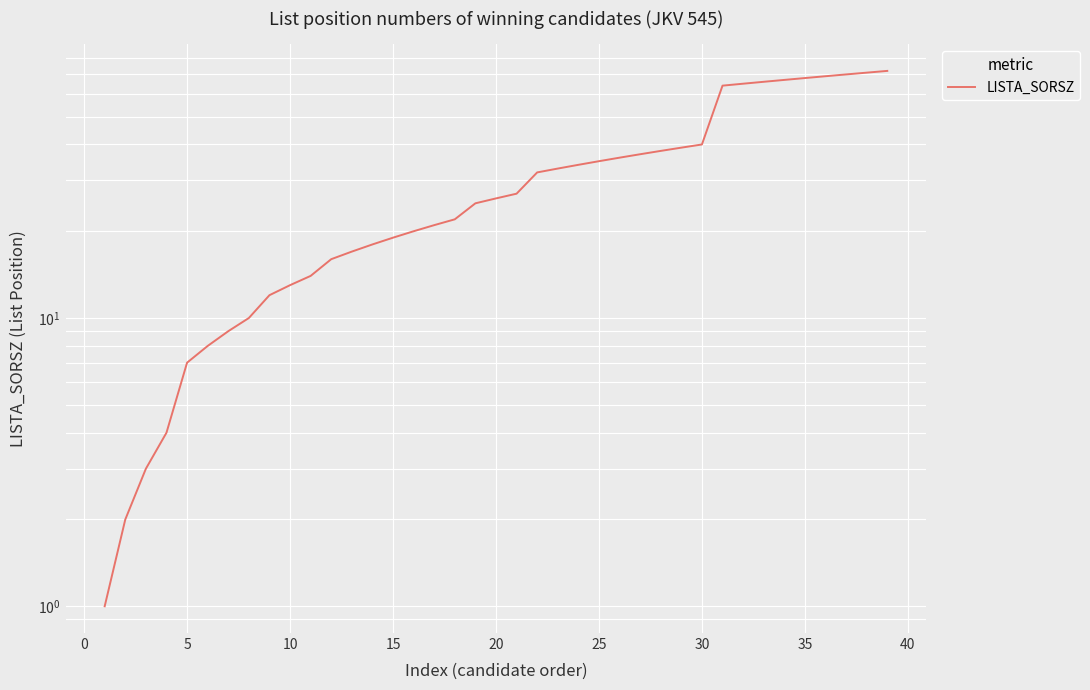

Count the number of values greater than 26.

19